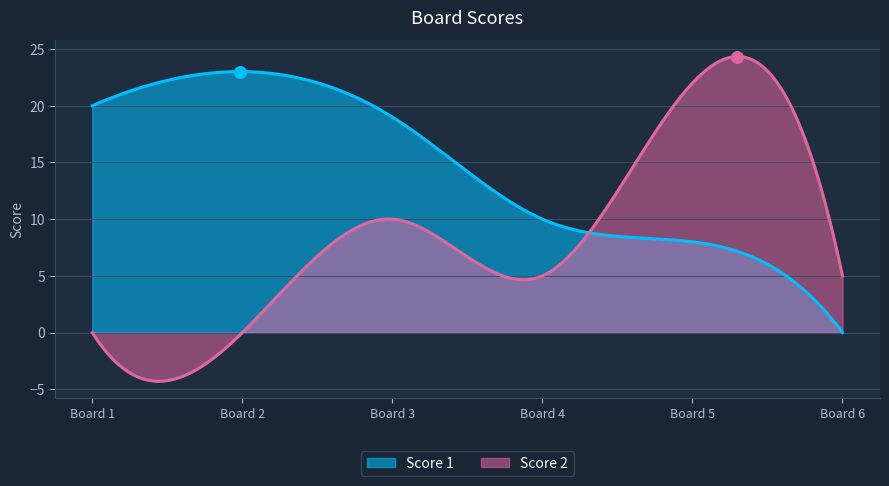

Which series has the widest spread of Y values?

Score 1